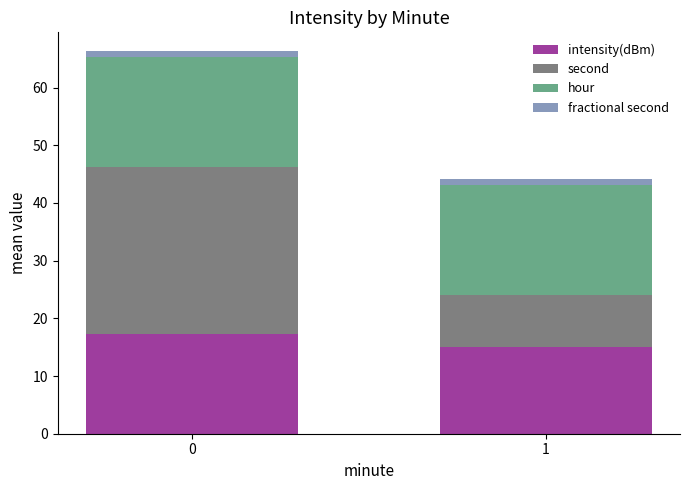

What is the lowest value of the intensity(dBm) series?

15.1